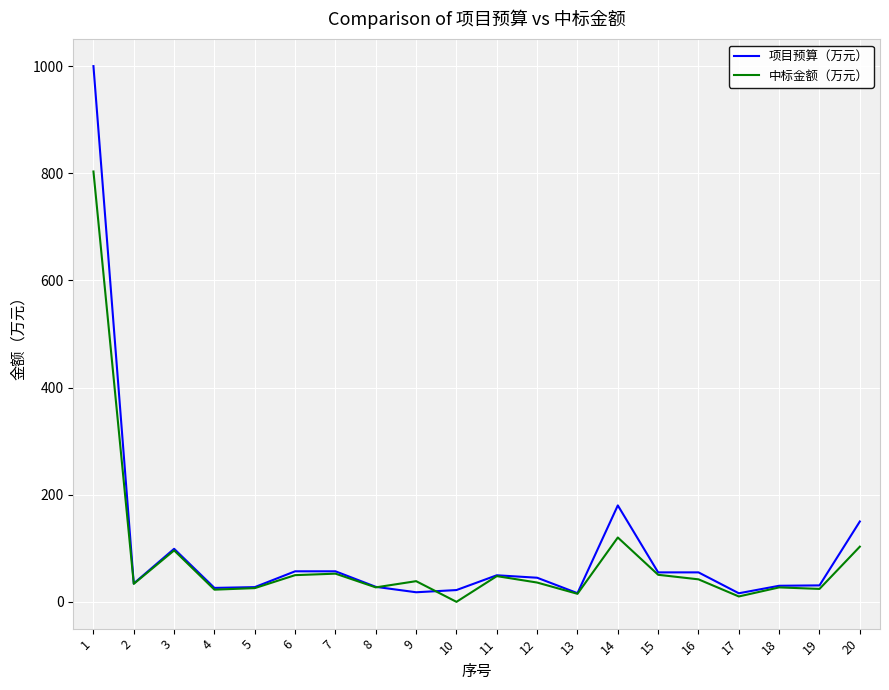

Where is the first local maximum for 中标金额（万元）?

3